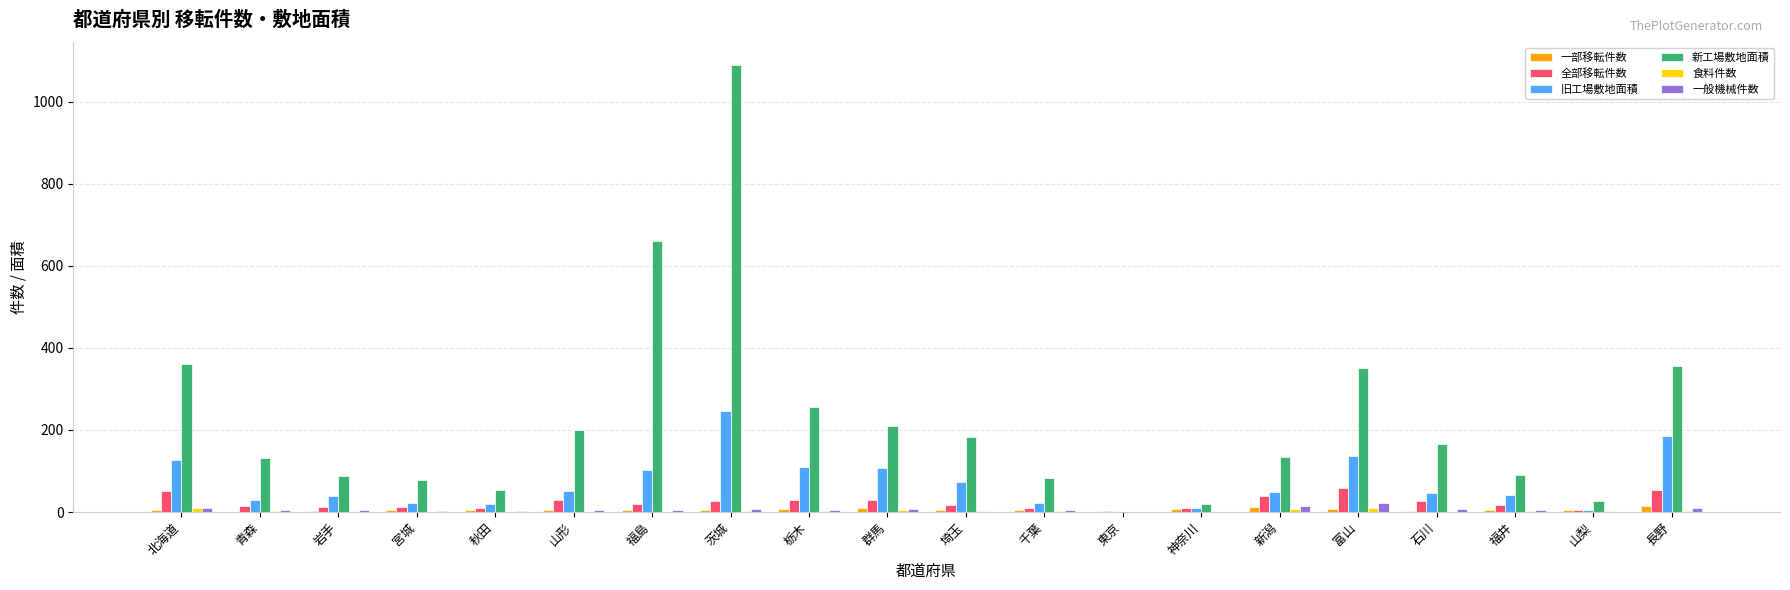

At which category is the sum across all series the highest?

茨城